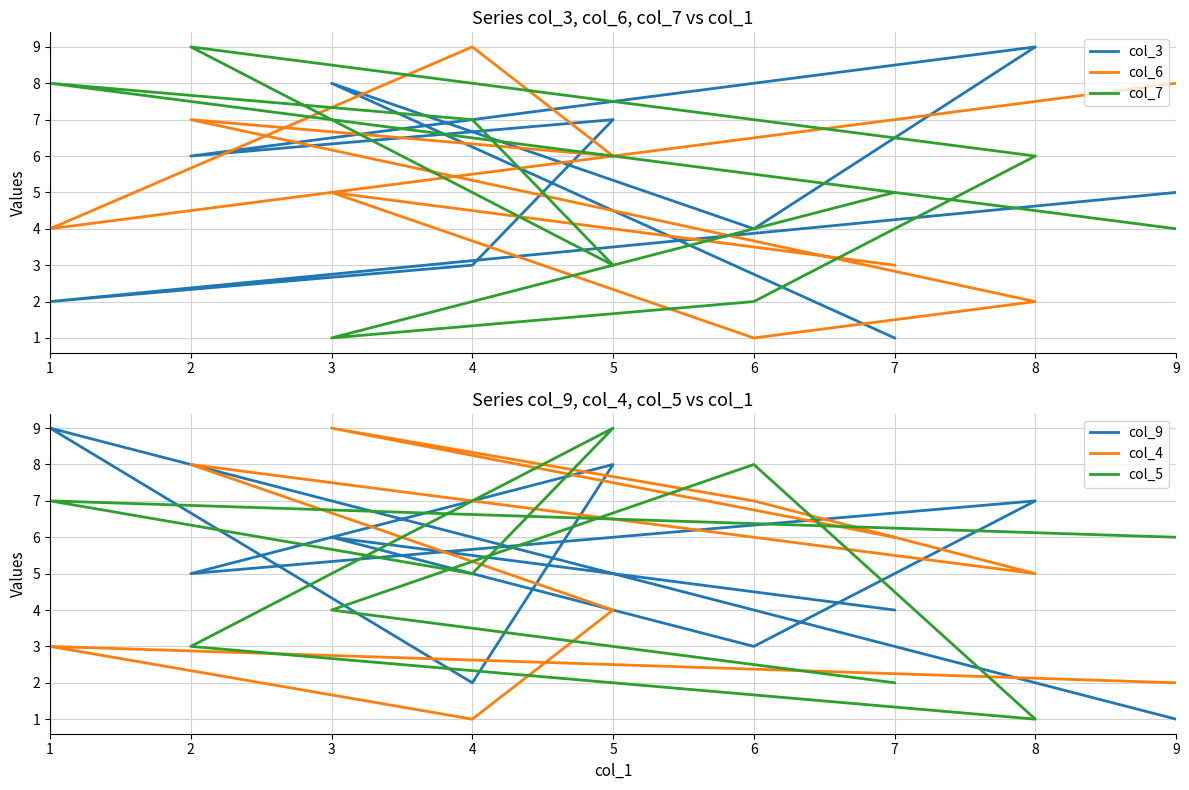

Between which two adjacent categories do col_7 and col_4 first intersect?

4 and 5